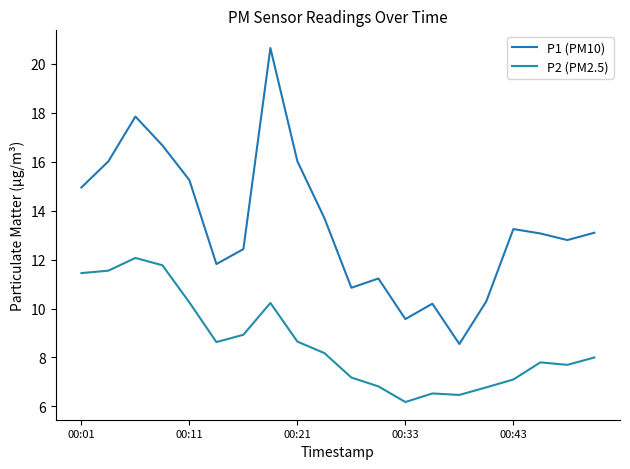

True or false: P1 (PM10) and P2 (PM2.5) cross at least once.

False